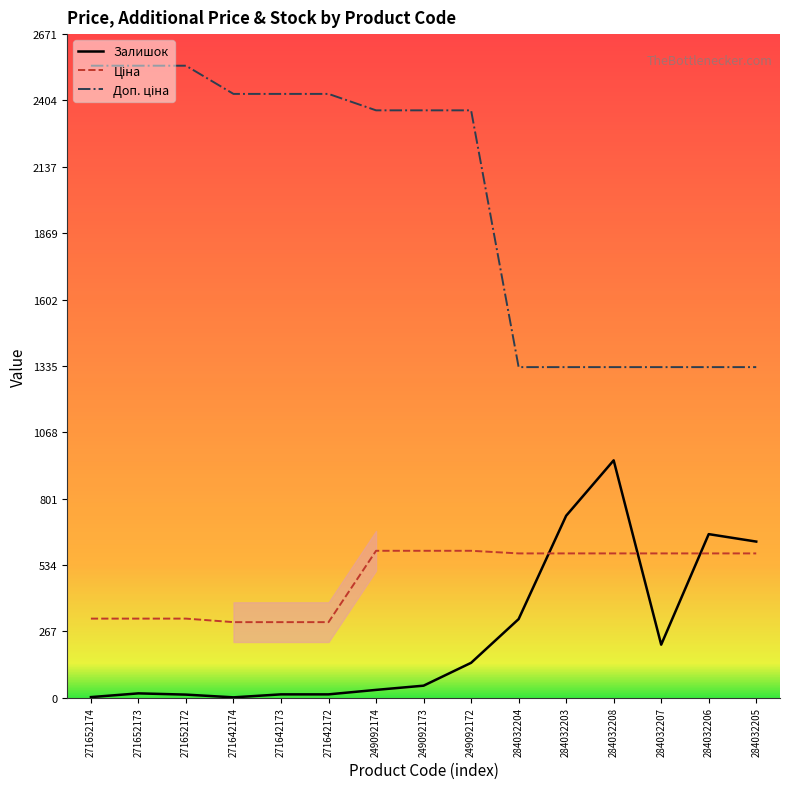

Which series changed the most between 284032204 and 284032206?

Залишок